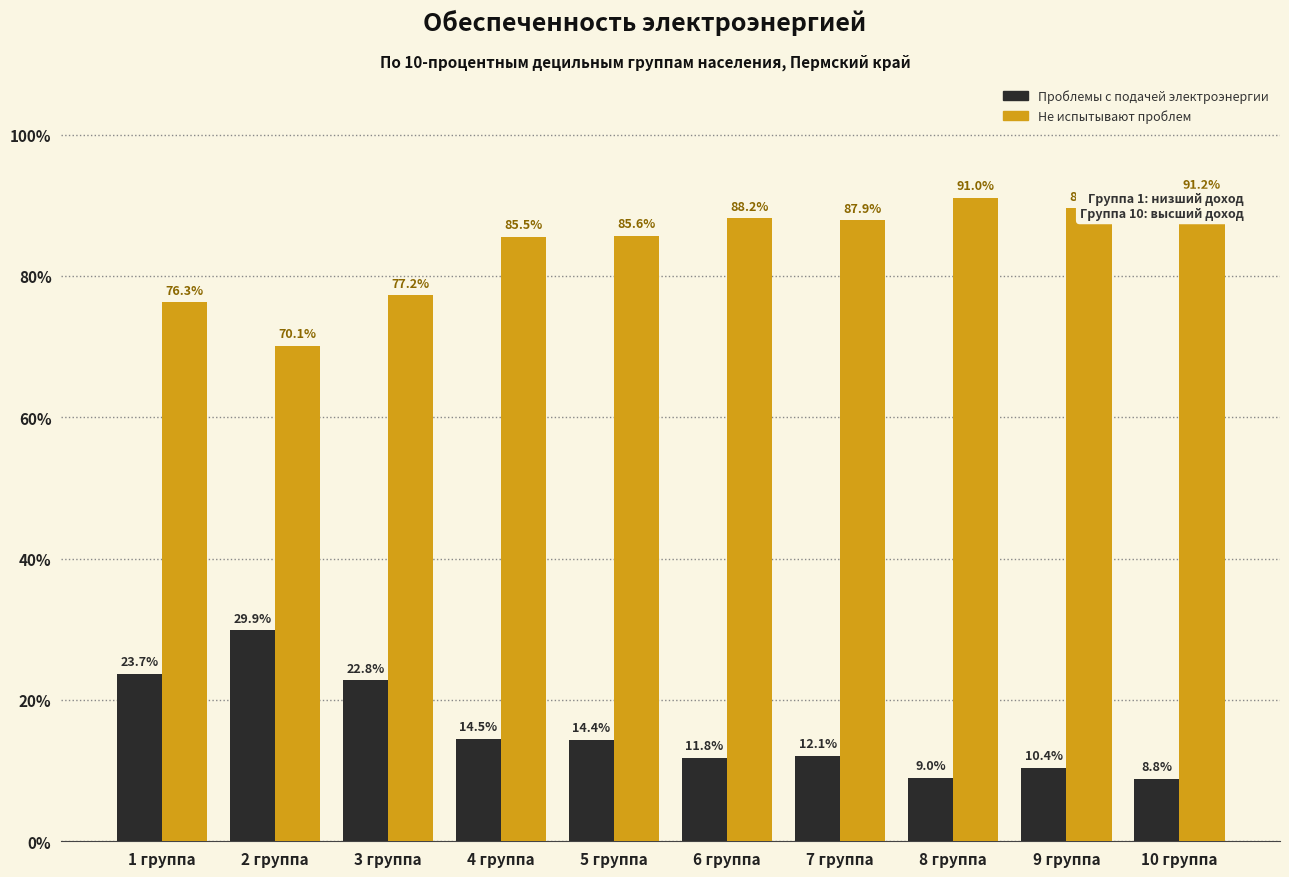

Read the Не испытывают проблем value at 3 группа.

77.2